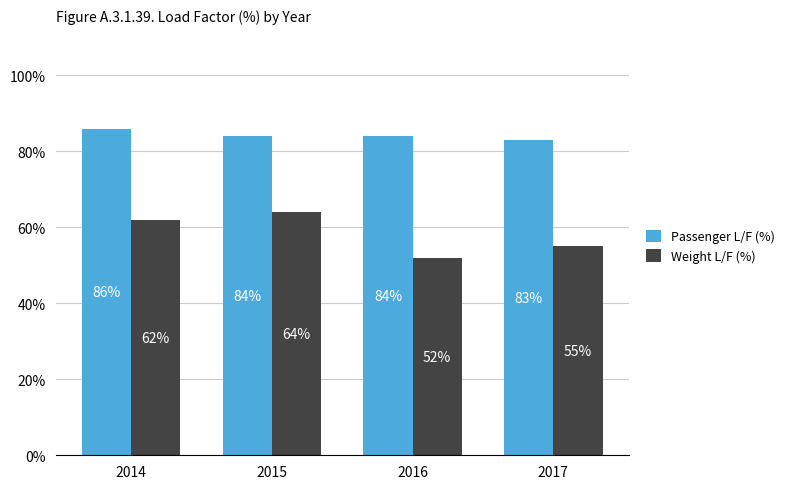

At which label does Passenger L/F (%) first exceed 84?

2014